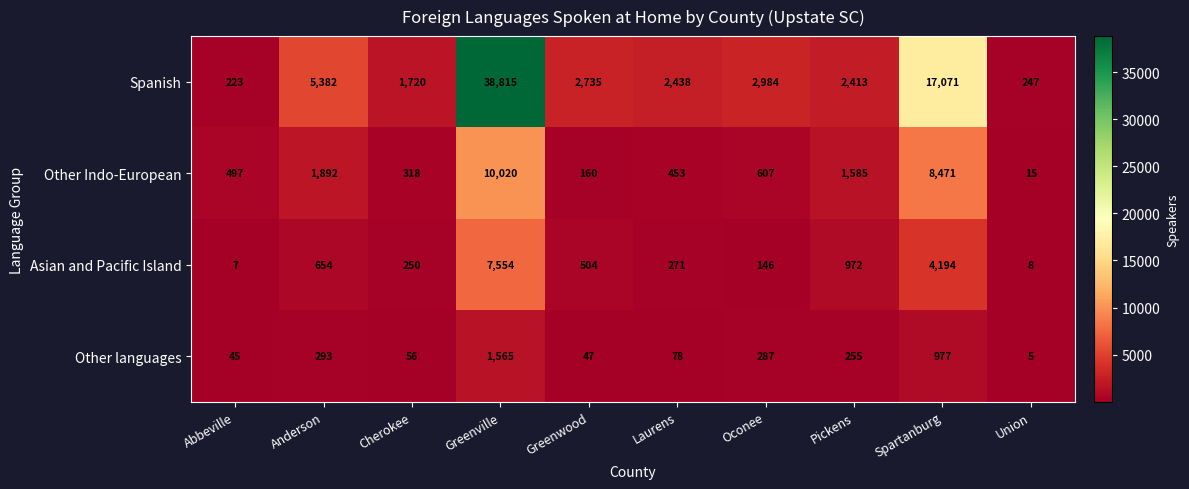

Count the number of data series in this chart.

4